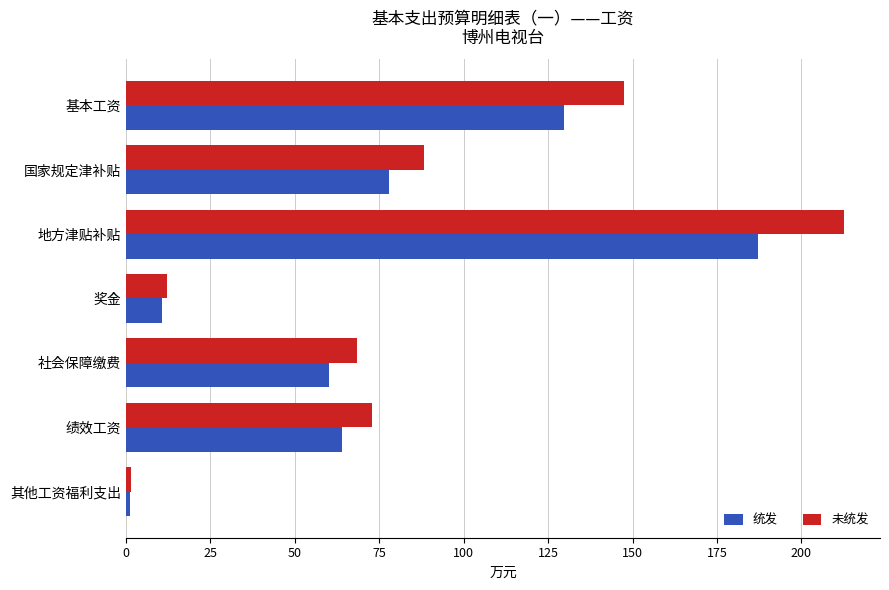

At how many categories does at least one series exceed 18?

5